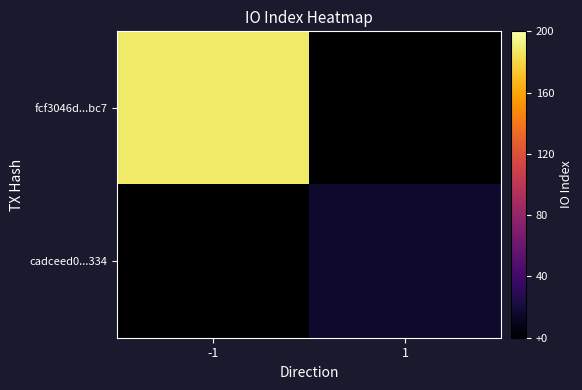

What is the approximate value of cadceed0...334 at 1?

16.0